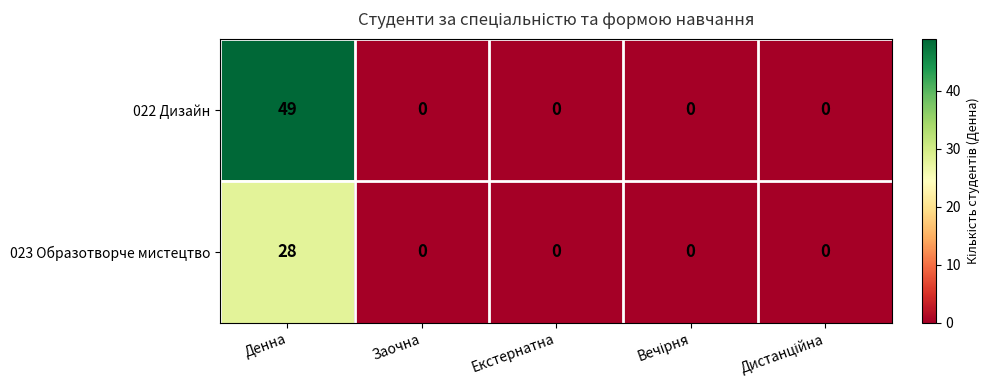

What is the sum of all 022 Дизайн values?

49